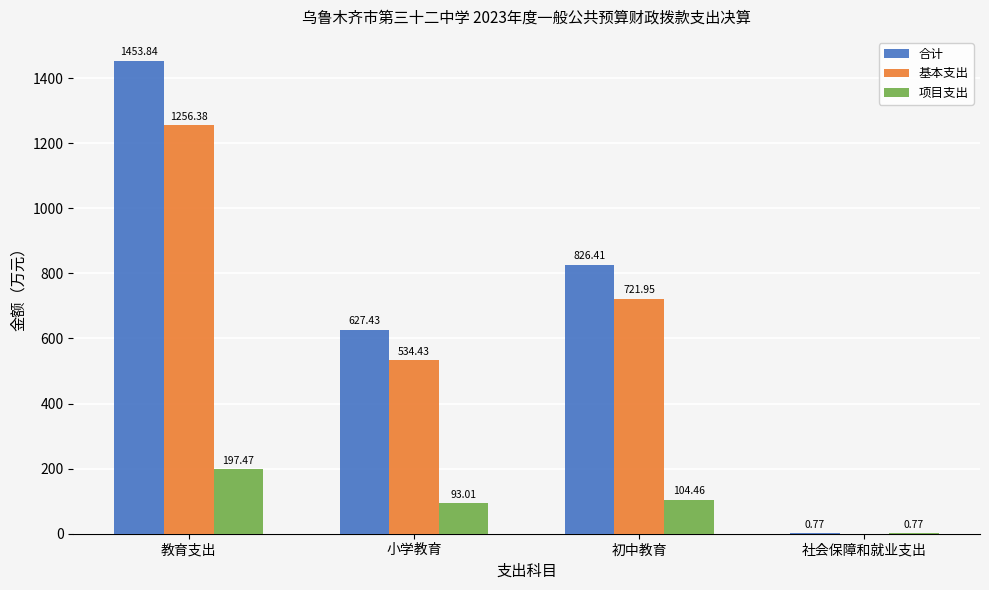

Which series has the largest total across all categories?

合计